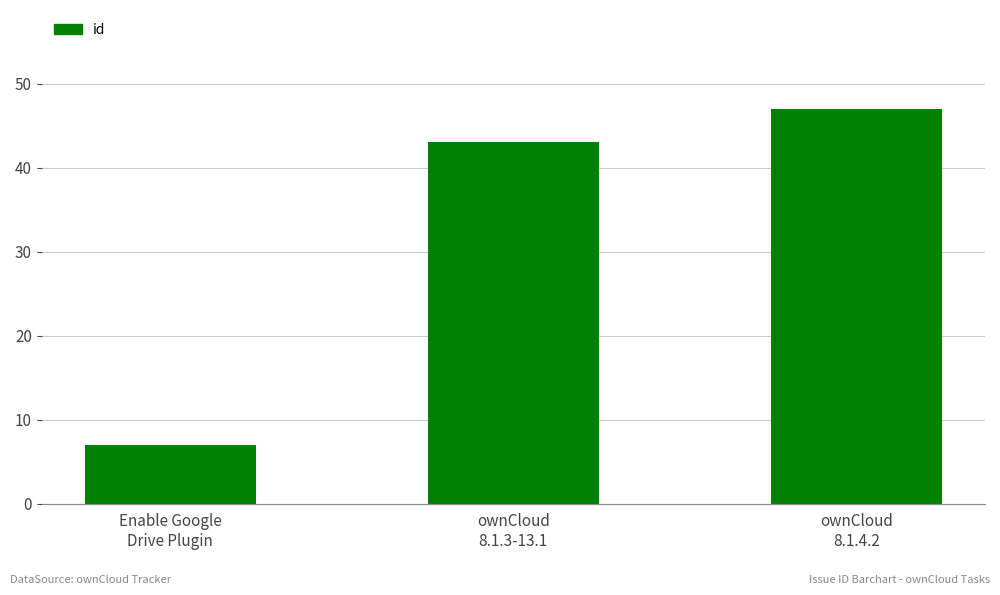

List the labels in order of value, smallest first.

Enable Google
Drive Plugin, ownCloud
8.1.3-13.1, ownCloud
8.1.4.2